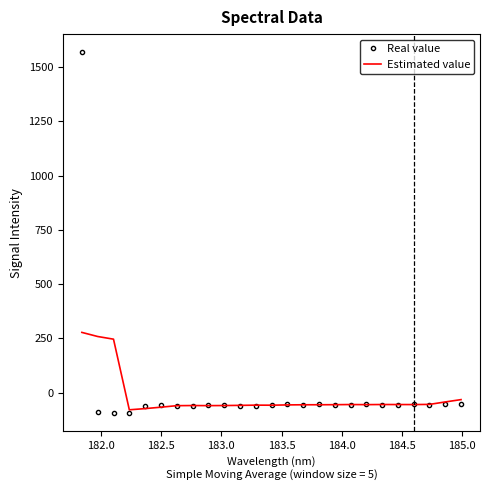

In Estimated value, how many points are higher than both neighbors (excluding endpoints)?

4